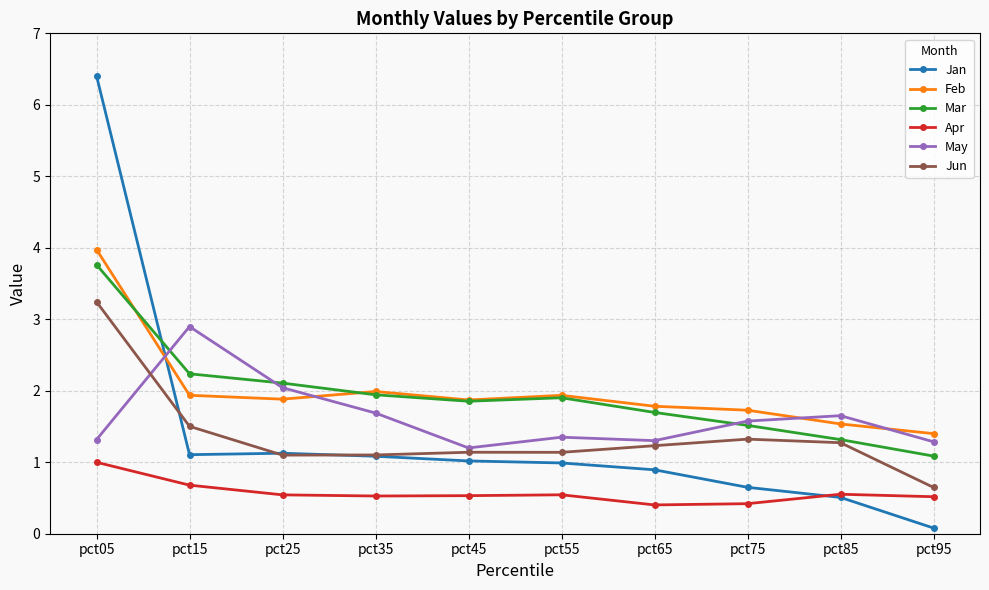

How many distinct data groups are displayed?

6